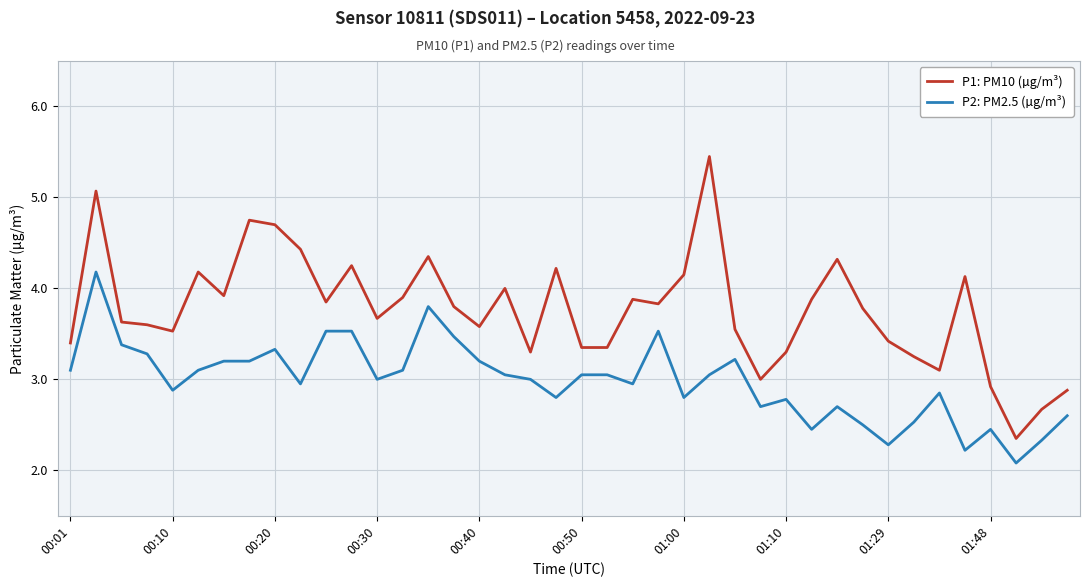

What is the minimum value for P1: PM10 (µg/m³)?

2.4